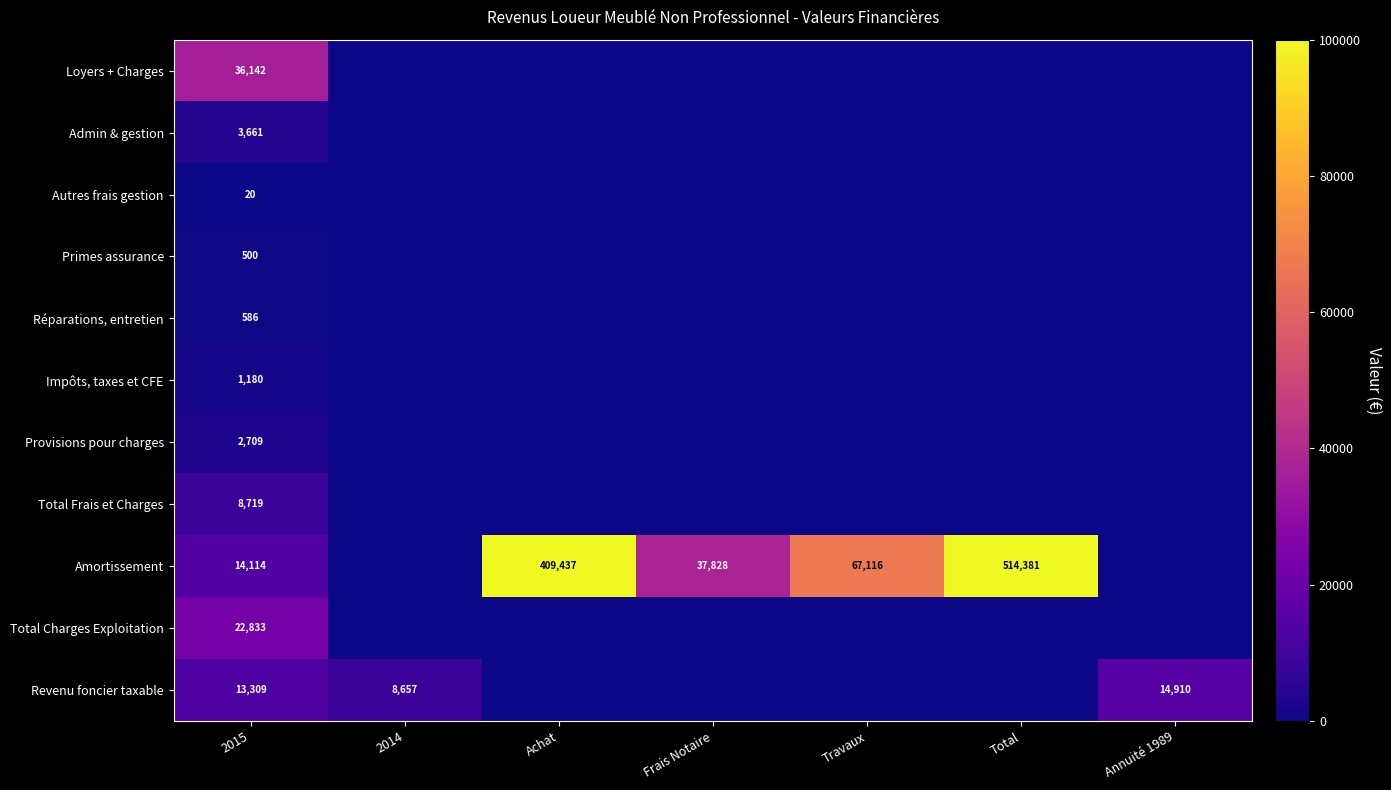

What is the difference between the highest and lowest values at 2015?

36122